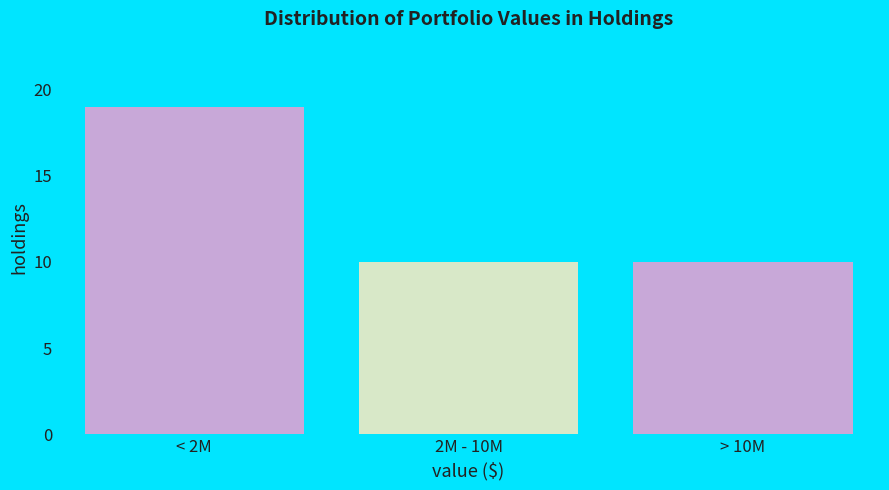

Reading left to right, transcribe all the data shown in this chart.

19	10	10